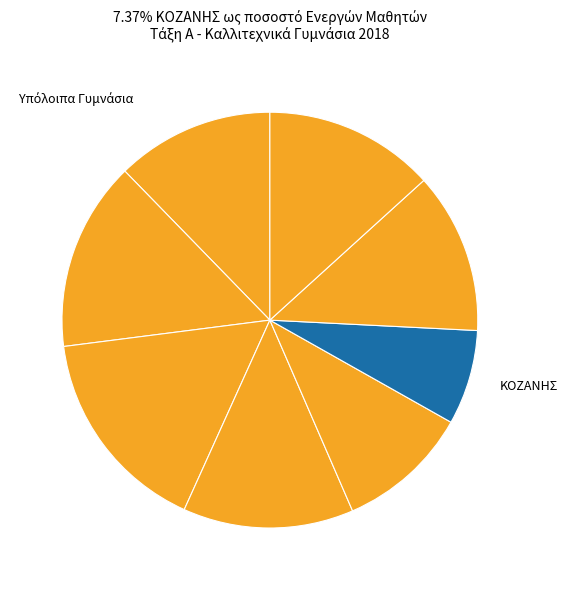

How many segments does this pie chart have?

8